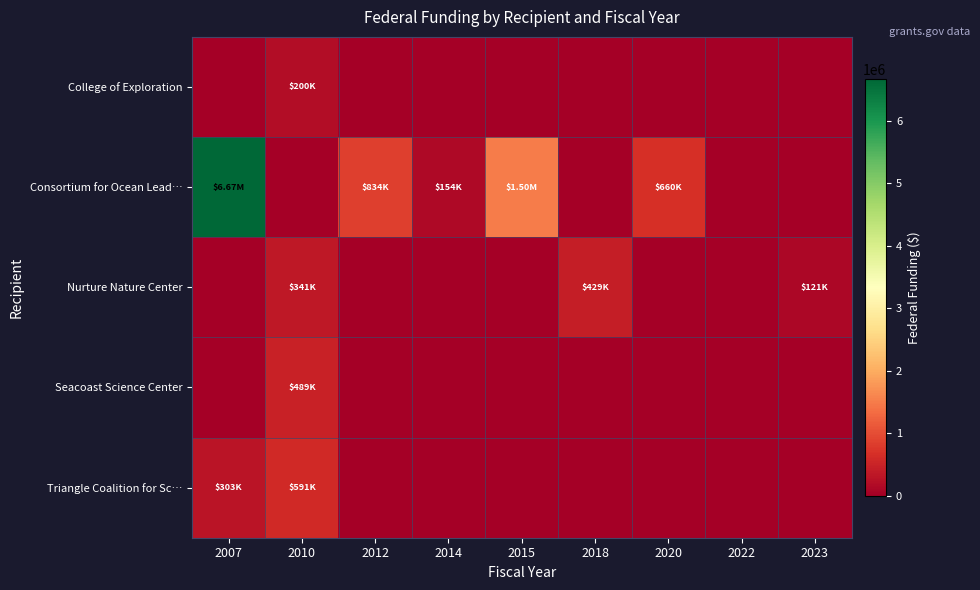

What is the greatest value displayed?

6670500